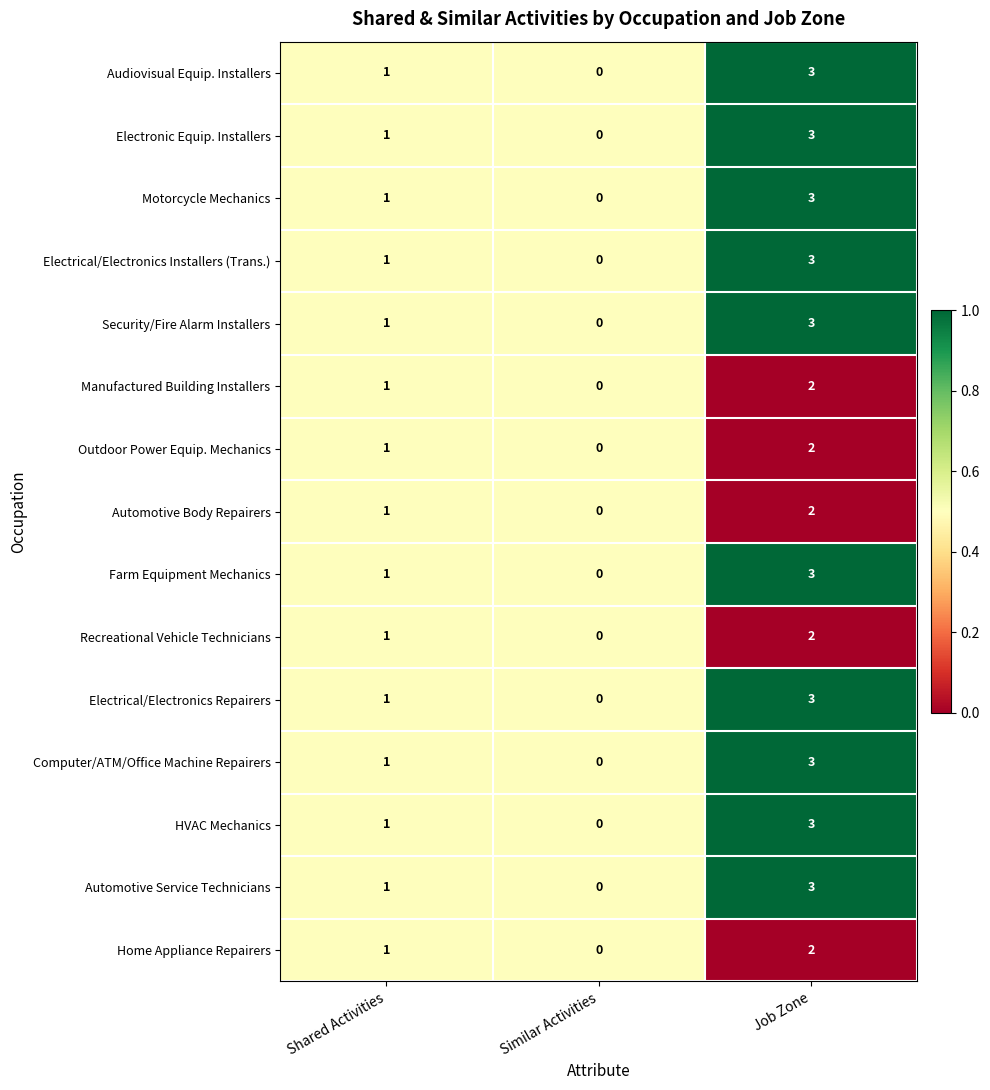

True or false: Security/Fire Alarm Installers has a value of 3 at Job Zone.

True